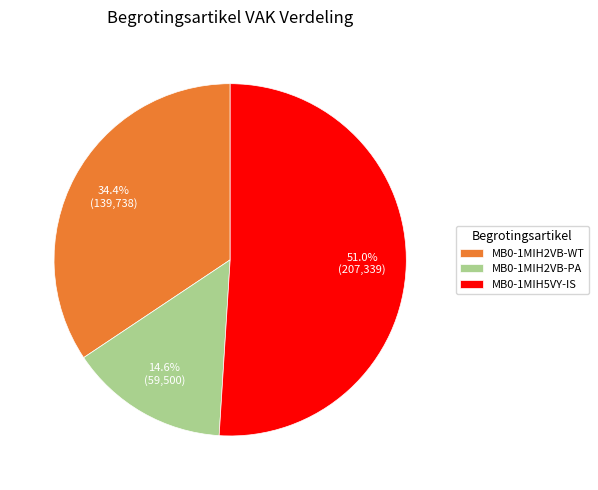

How many slices are in this pie chart?

3